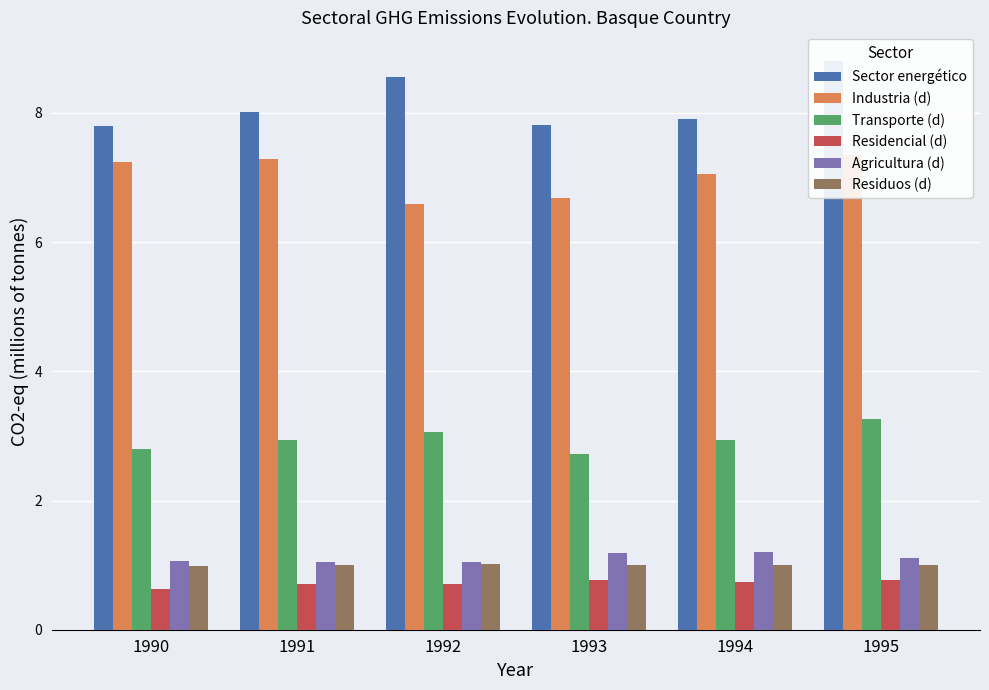

What is the total value across all series at 1993?

20.2